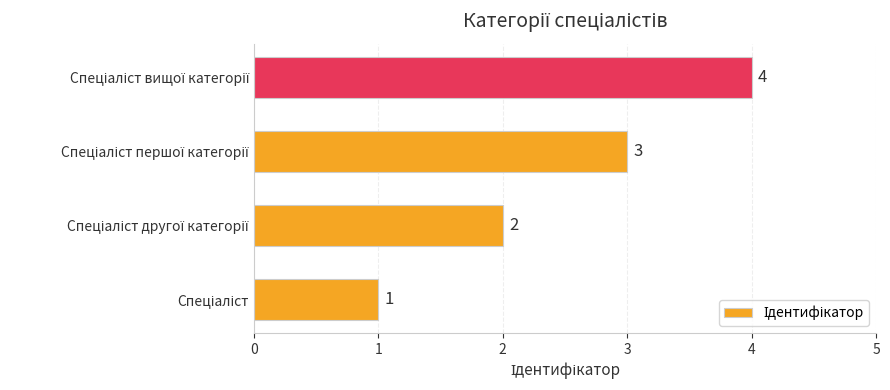

What is the maximum value shown in the chart?

4